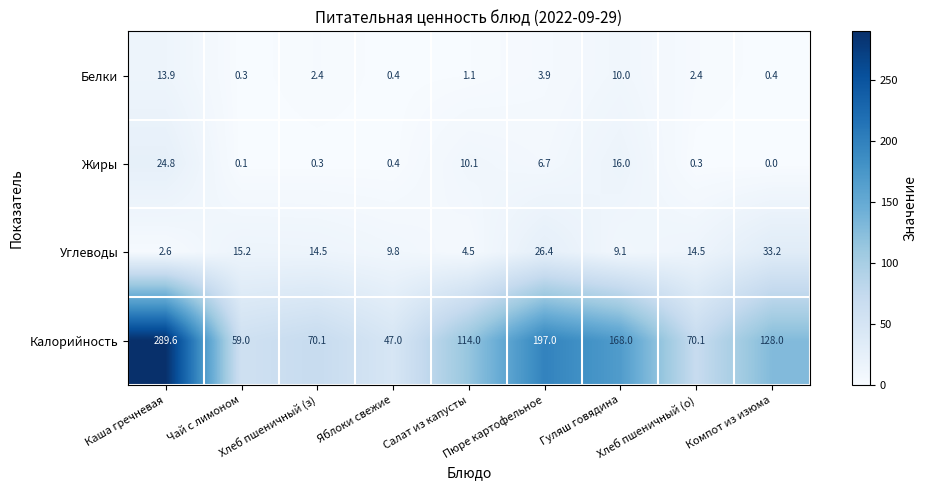

Which series has the widest spread of values?

Калорийность